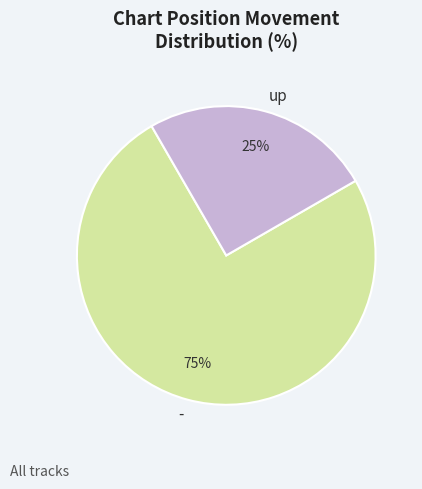

Do up and - together represent more than half of the pie?

Yes